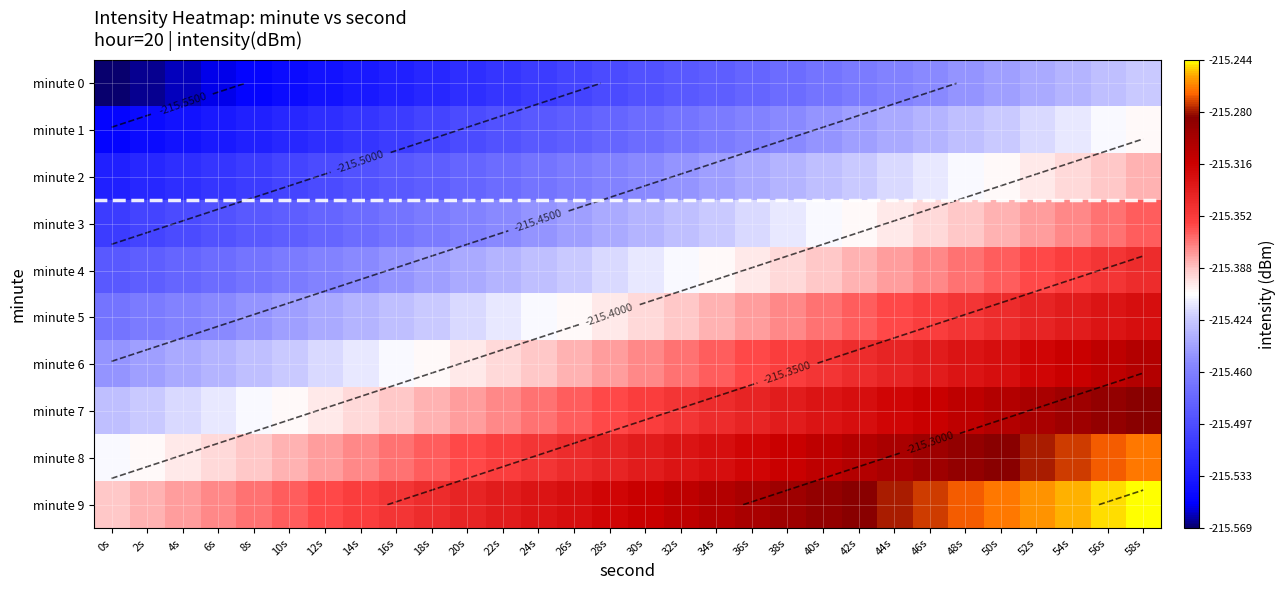

What is the maximum value shown in the chart?

-215.2